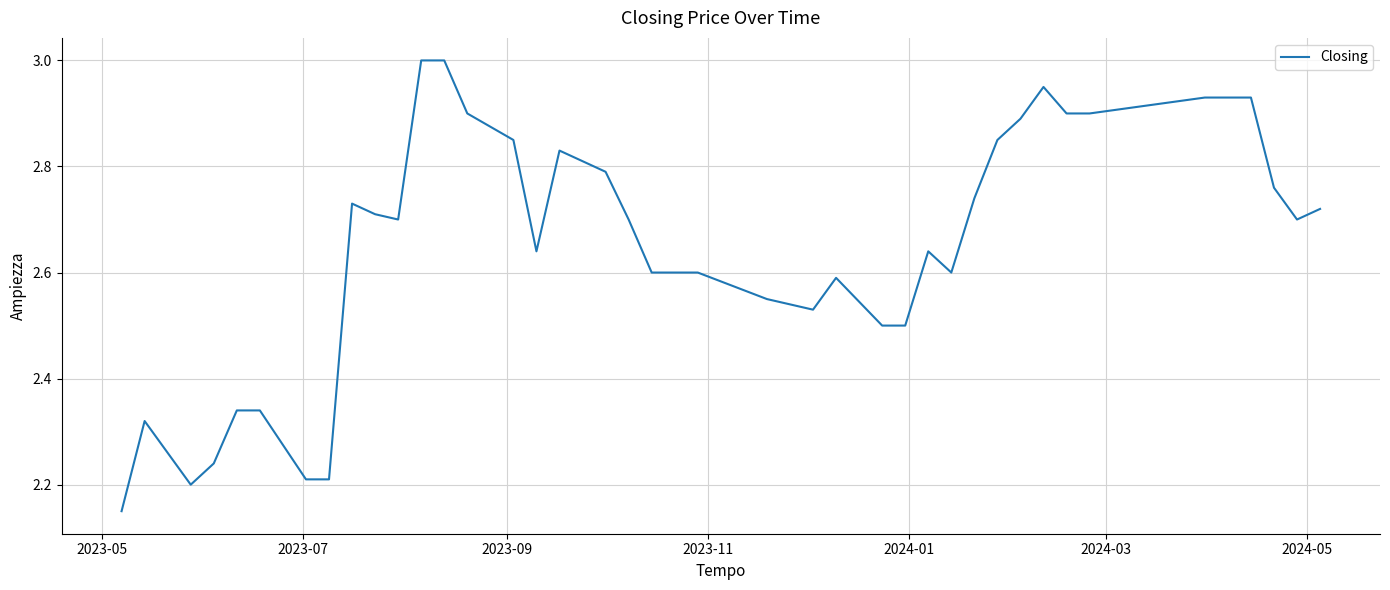

Does the chart have visible grid lines?

Yes